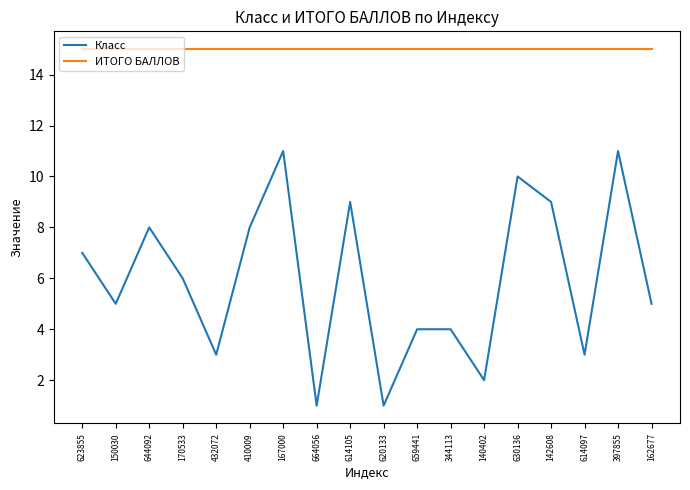

At which label is Класс closest to 6?

170533